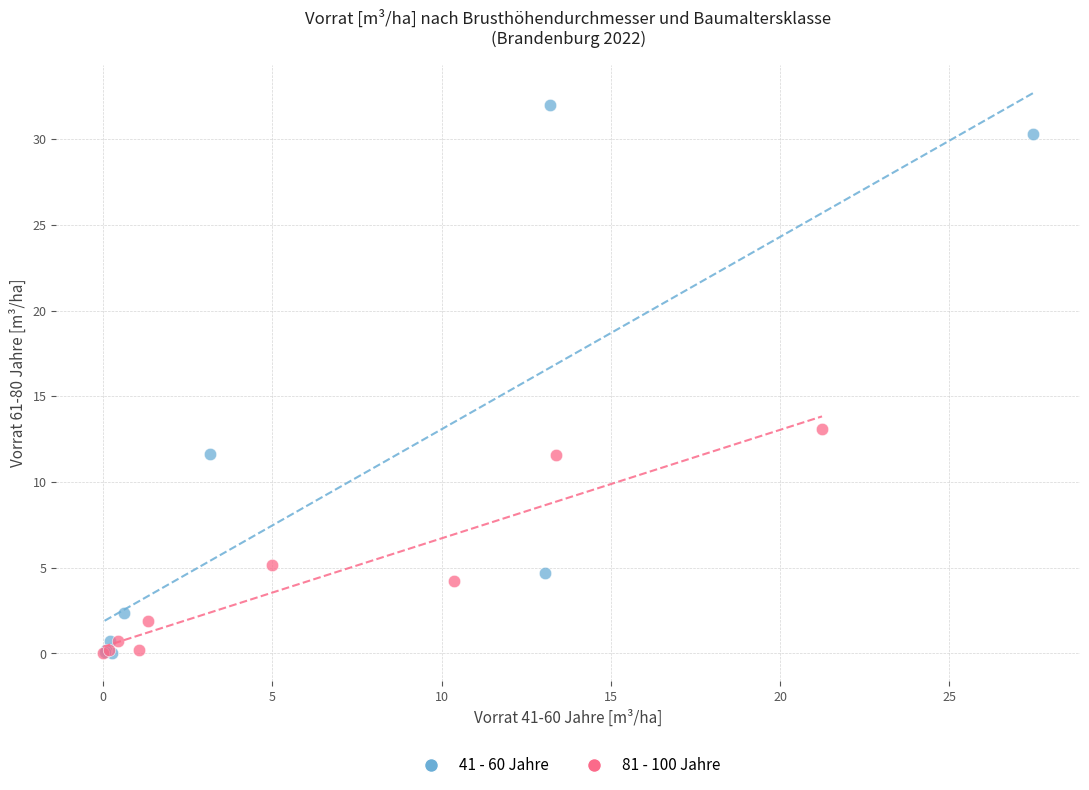

Which series has the widest spread of Y values?

41 - 60 Jahre